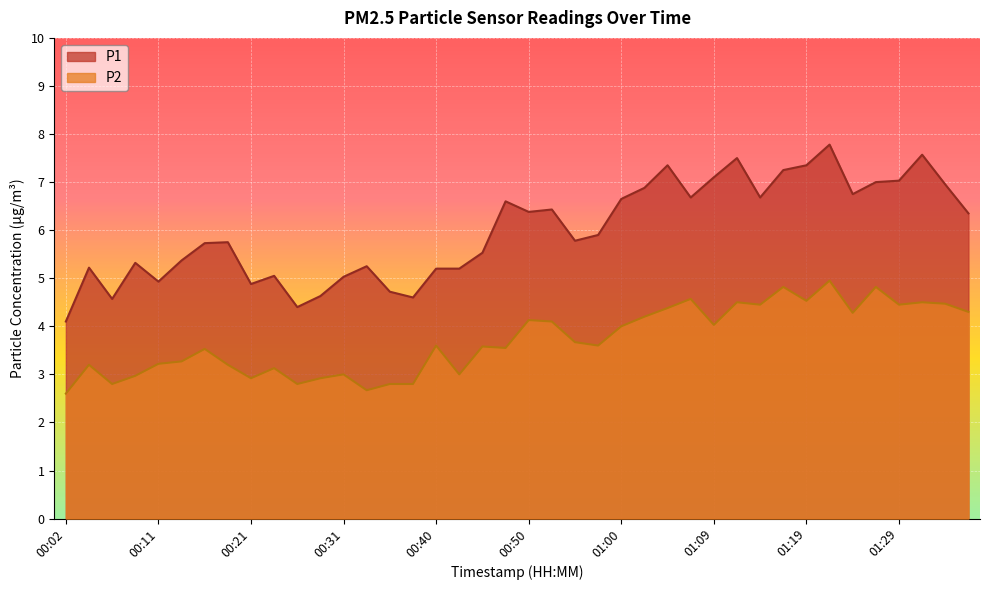

What is the difference between the highest and lowest values at 00:52?

2.3